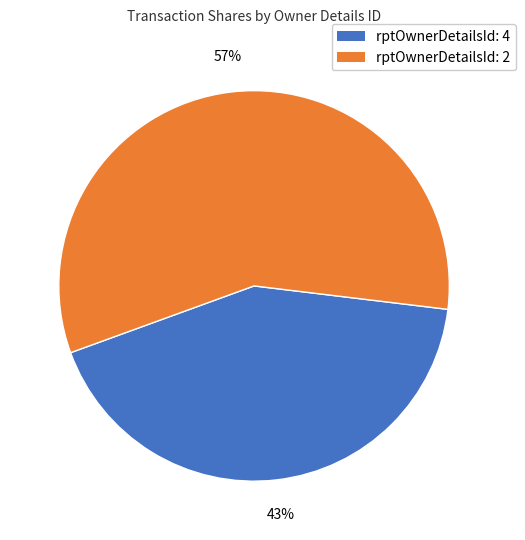

To the nearest percent, what is the average slice percentage?

50%